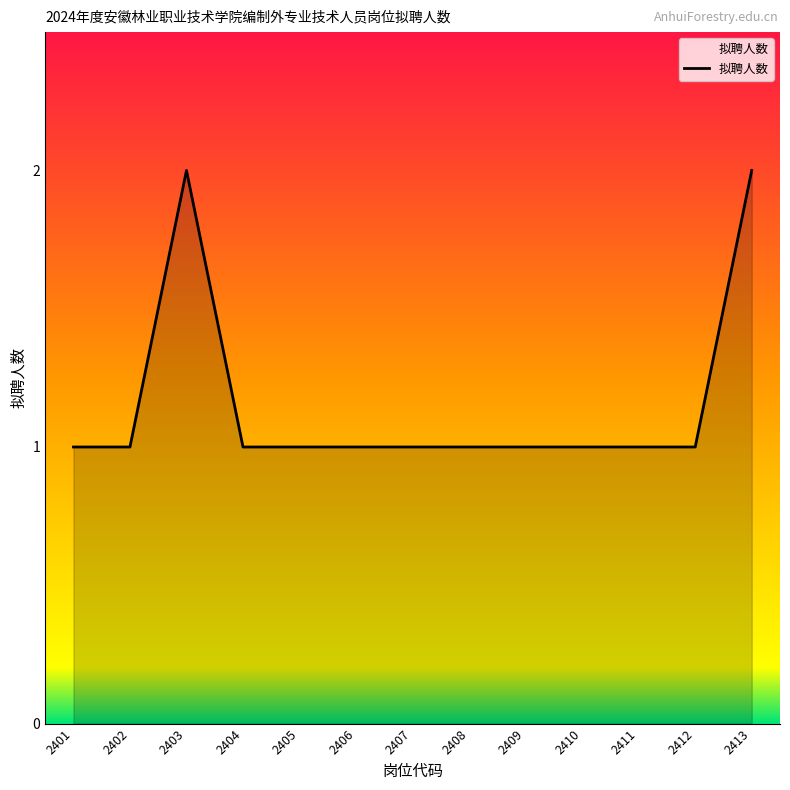

What is the average value?

1